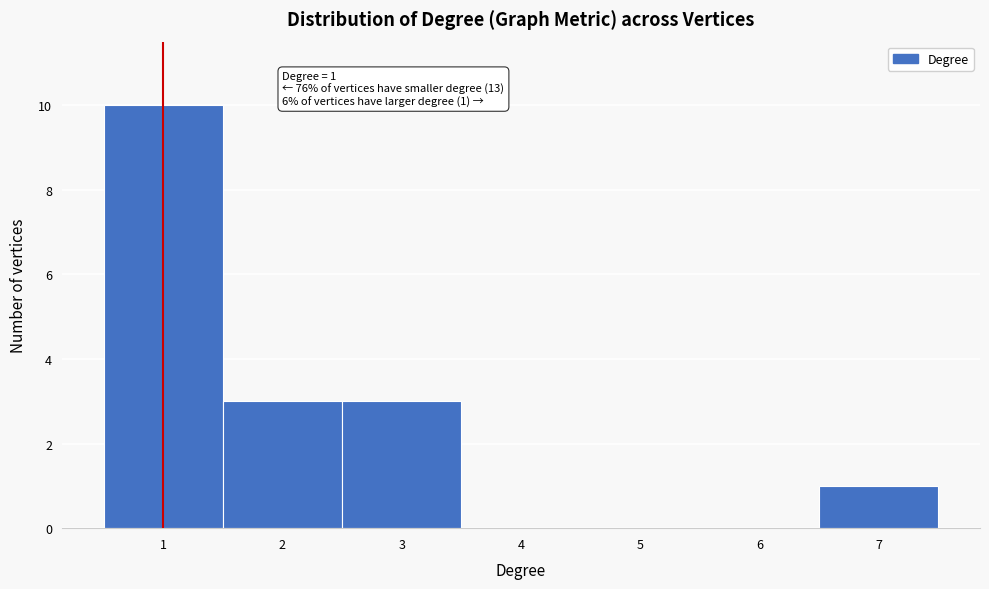

Over which range of the x-axis is the bar tallest?

0.5 to 1.5